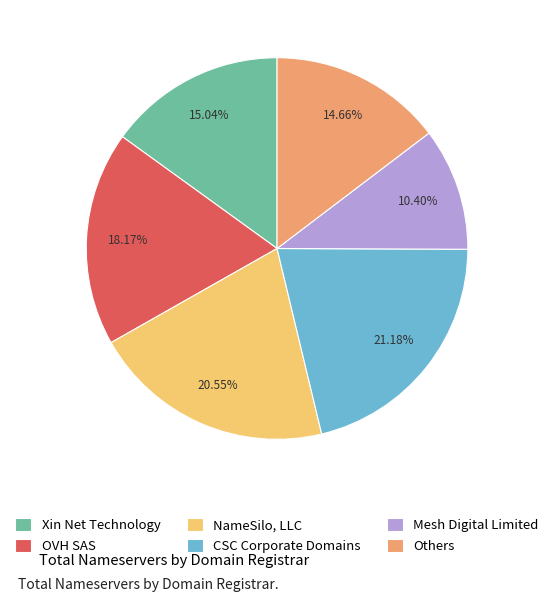

What is the largest slice in the pie chart?

CSC Corporate Domains